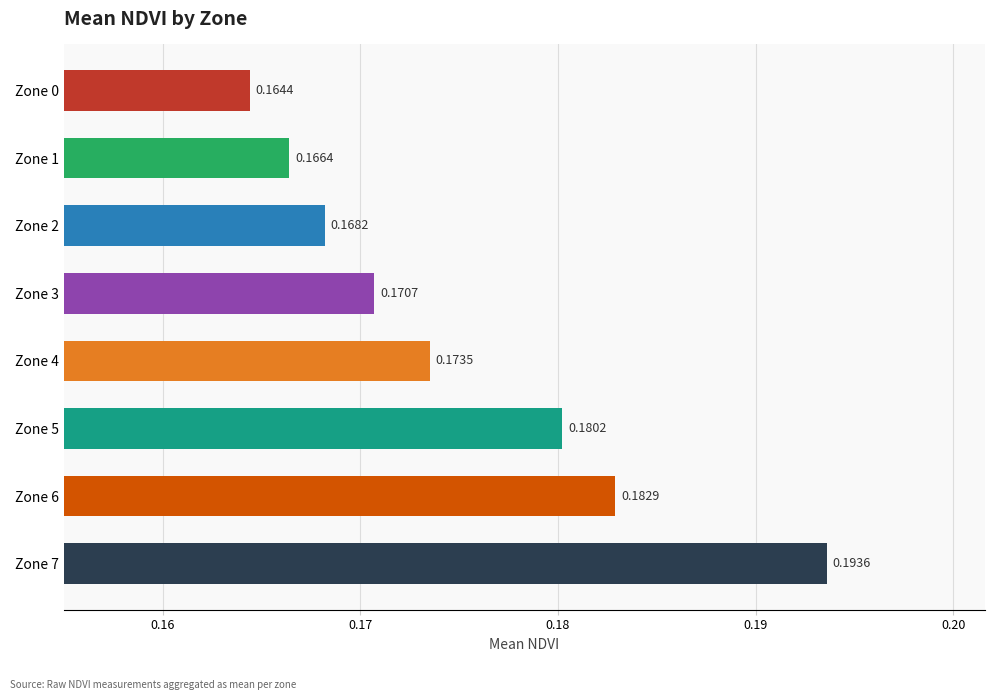

What is the sum of the values at Zone 3 and Zone 7?

0.4